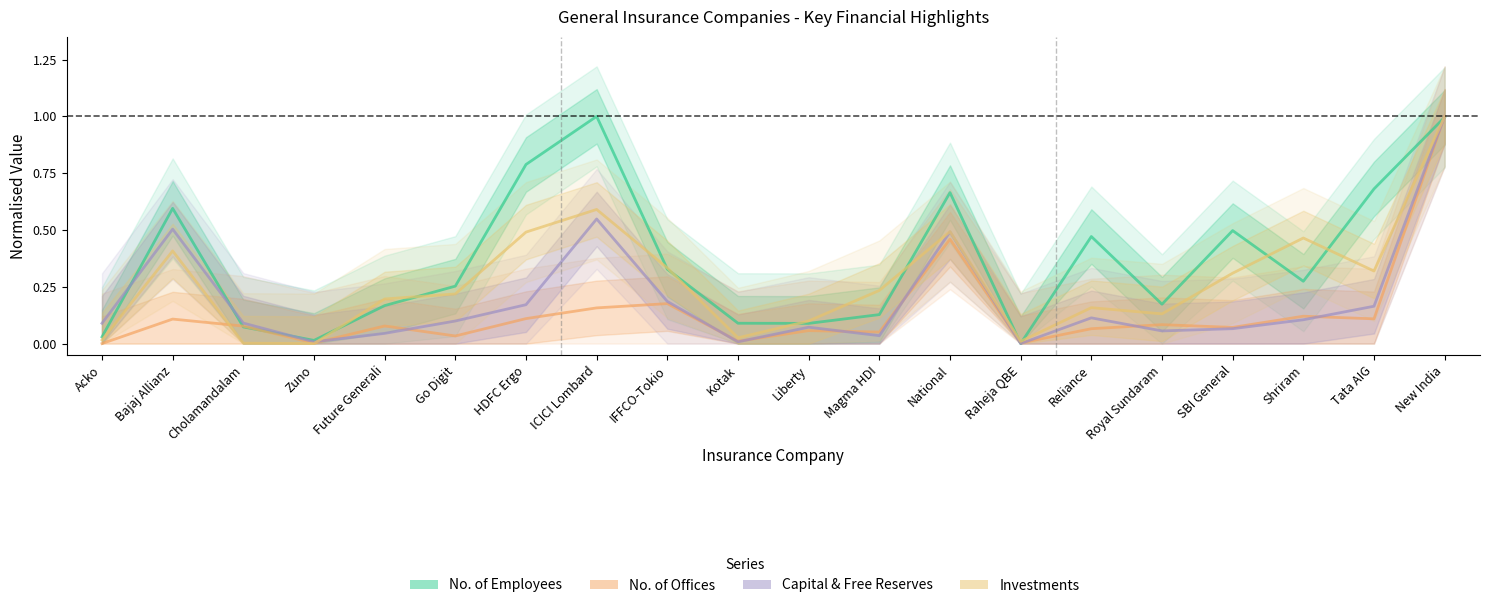

What is the label of the 9th point from the left?

IFFCO-Tokio